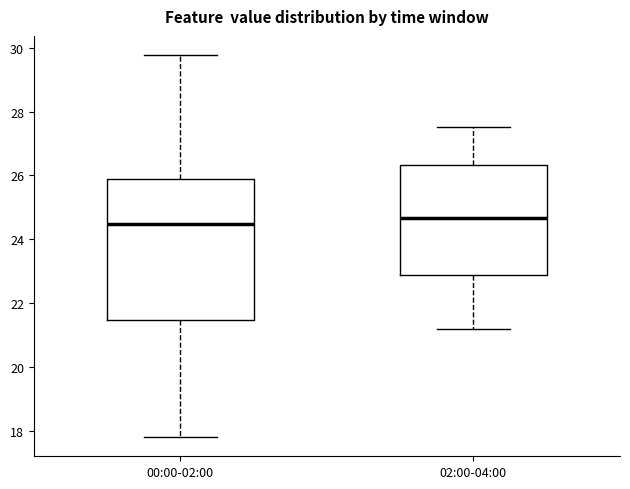

Where does the upper whisker of the box for 02:00-04:00 end on the y-axis? The values are not printed on the chart, so give them approximately, as read against the axis.

27.6